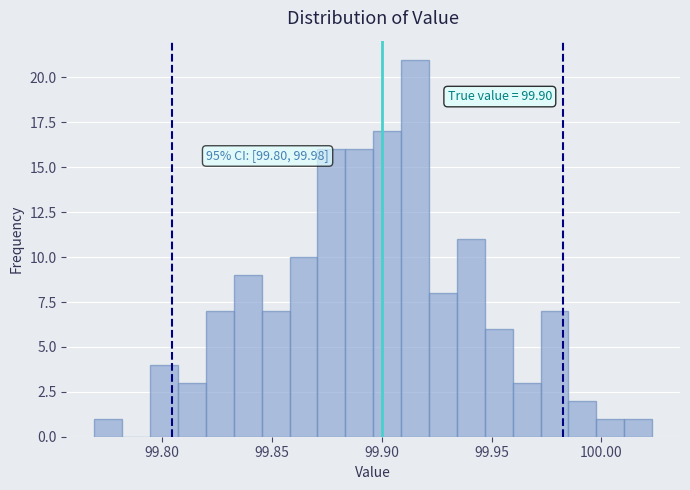

Read against the x-axis, roughly where is the centre of the tallest bar?

99.915